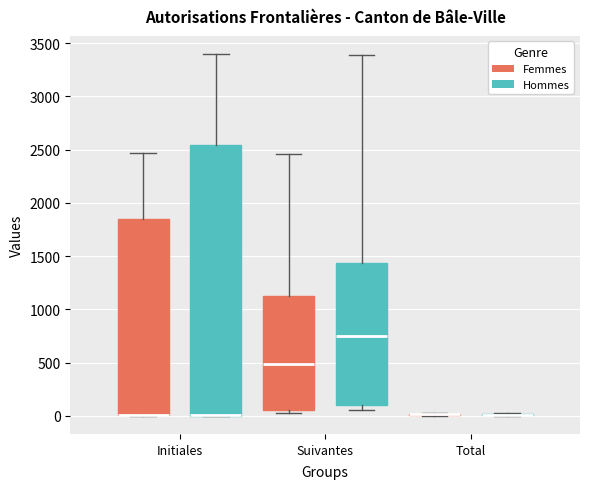

Where is the upper edge of the box for Initiales (Femmes) on the y-axis? The values are not printed on the chart, so give them approximately, as read against the axis.

1850